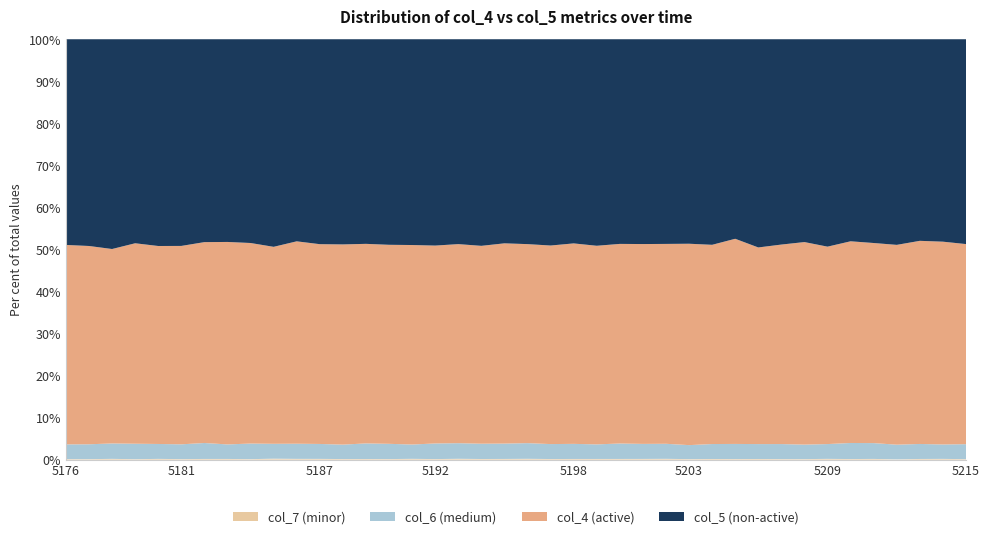

Does the chart have visible grid lines?

No